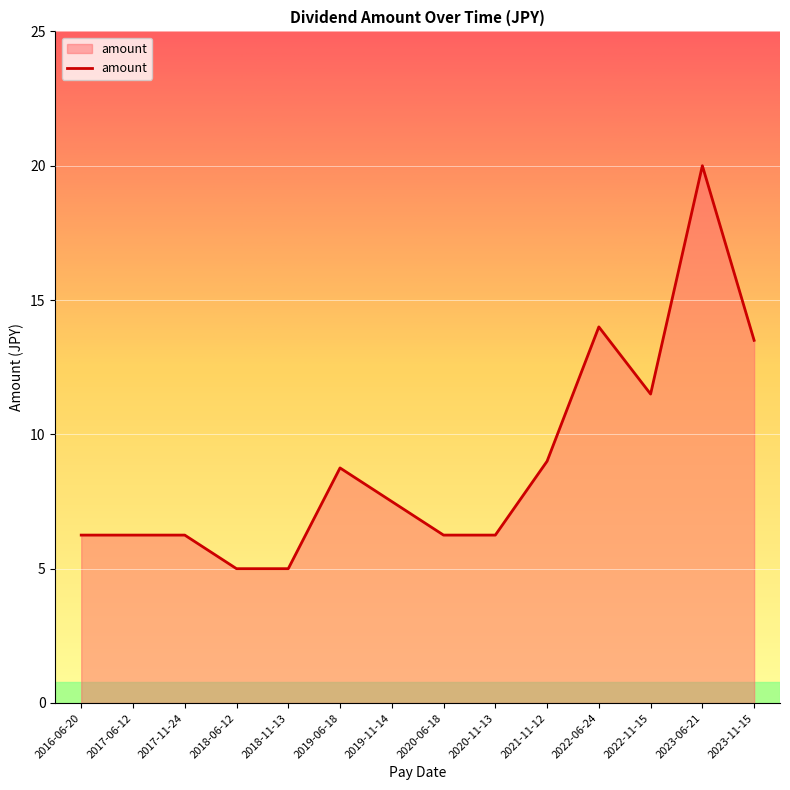

How many lines are shown in the chart?

1